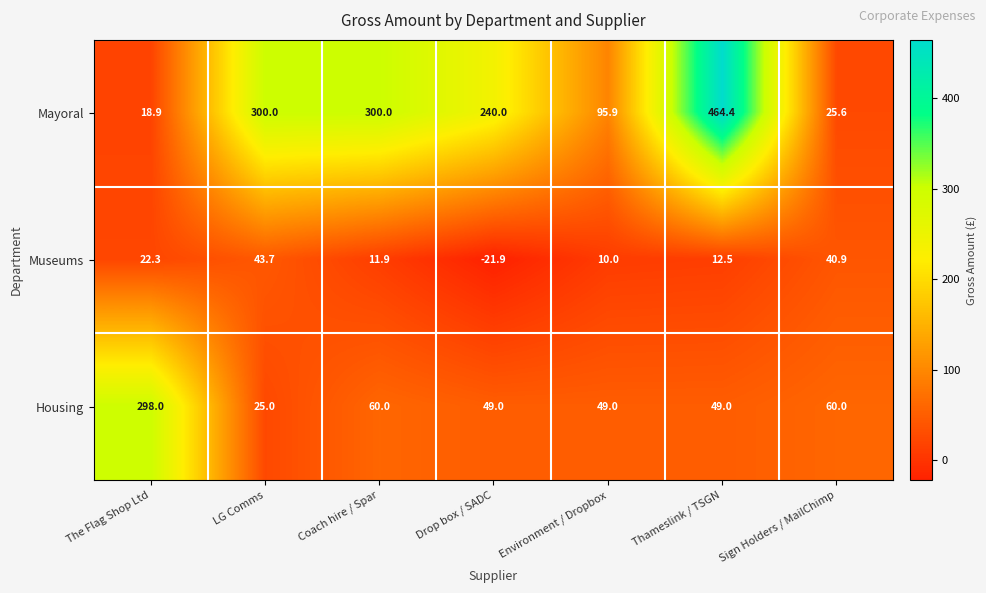

Read the Mayoral value at The Flag Shop Ltd.

18.9